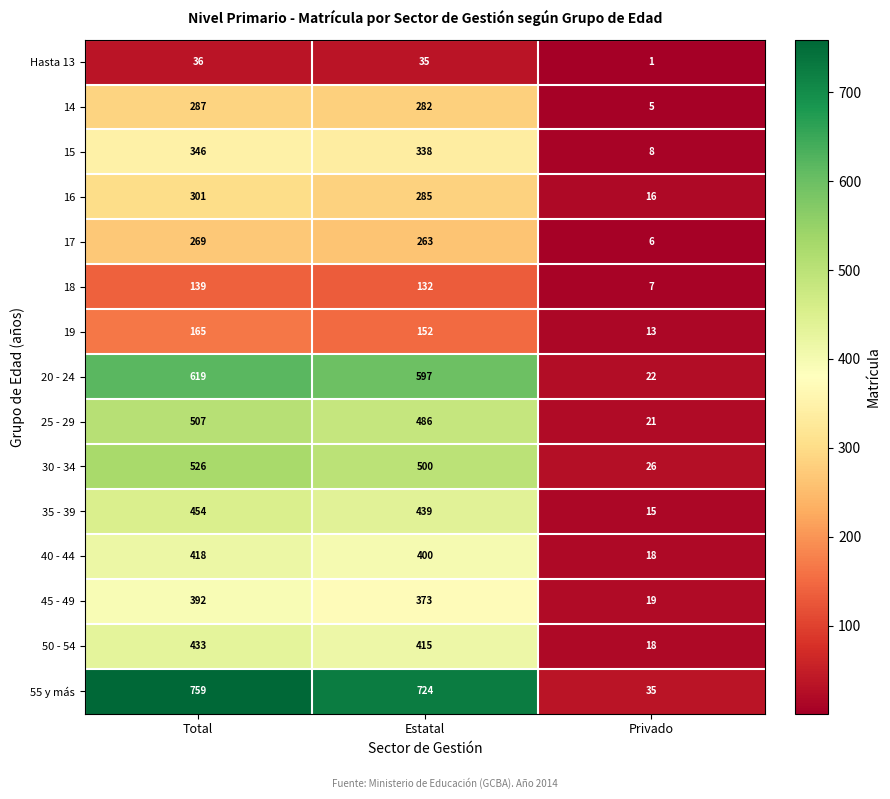

What is the sum of all 40 - 44 values?

836